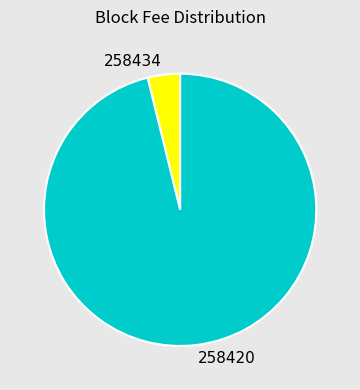

Does any single category account for the majority?

Yes